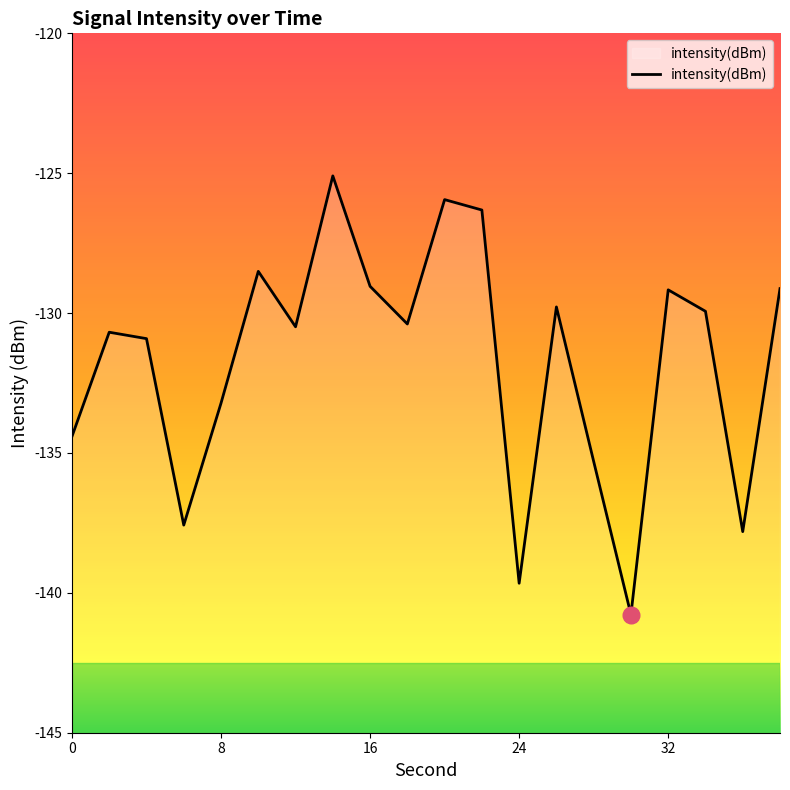

What value does the data have at 16?

-129.0